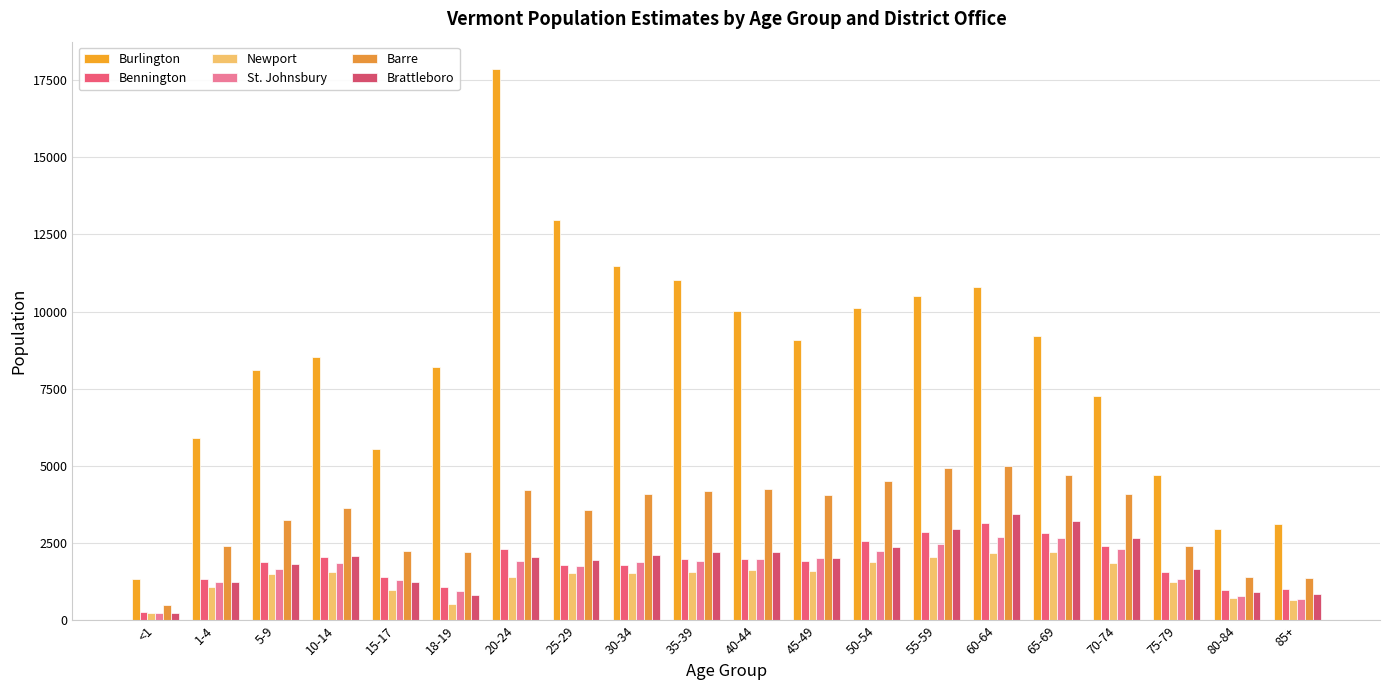

What is the difference between the St. Johnsbury values at 60-64 and 80-84?

1912